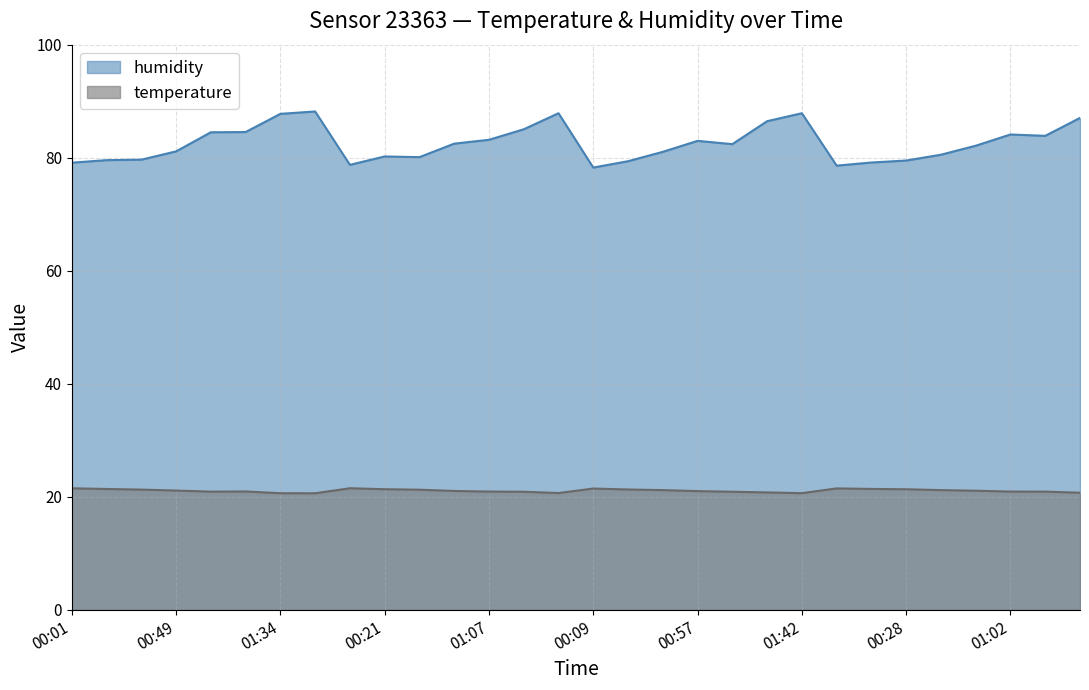

How many categories are shown in the chart?

30